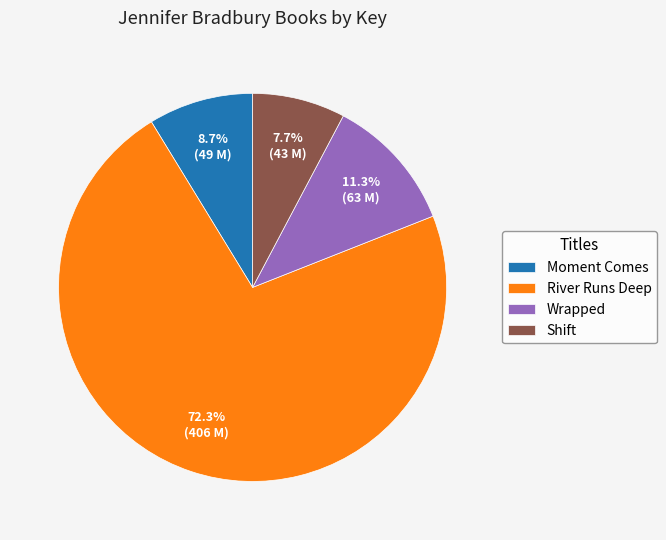

Is it true that River Runs Deep is 84% of the pie?

False